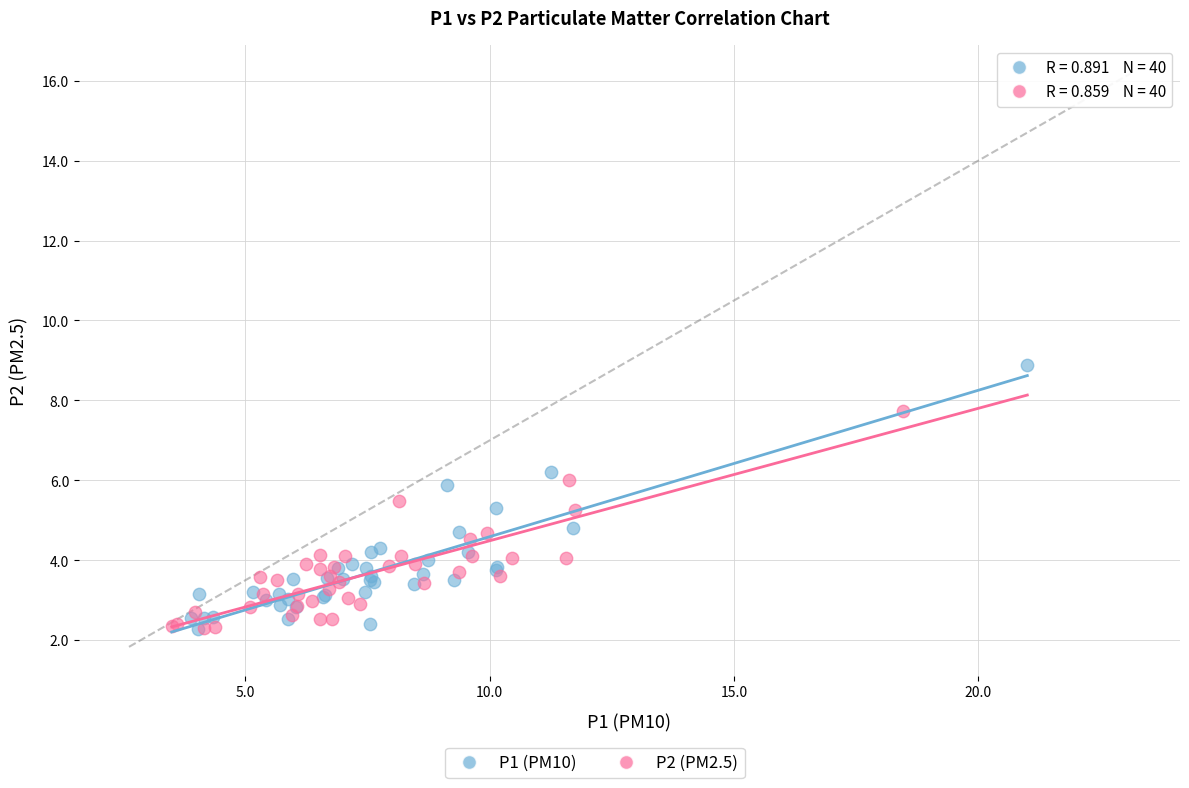

Which series has the widest spread of Y values?

P1 (PM10)